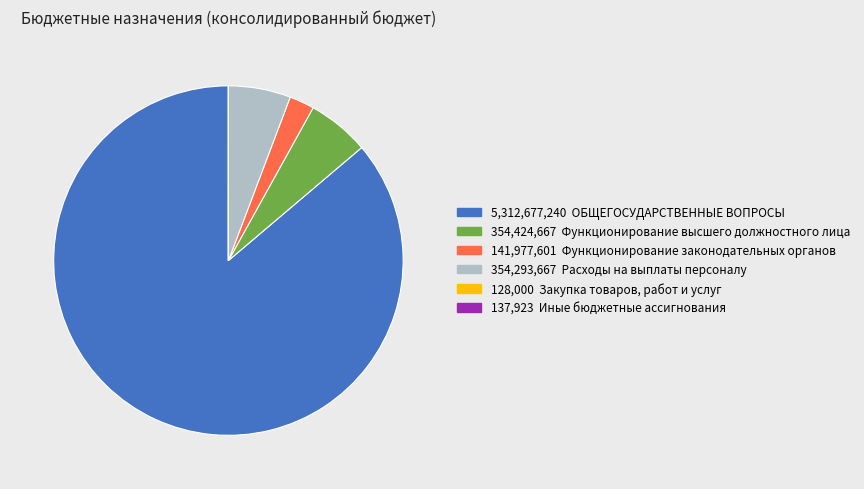

Is there any slice that represents more than half of the pie?

Yes